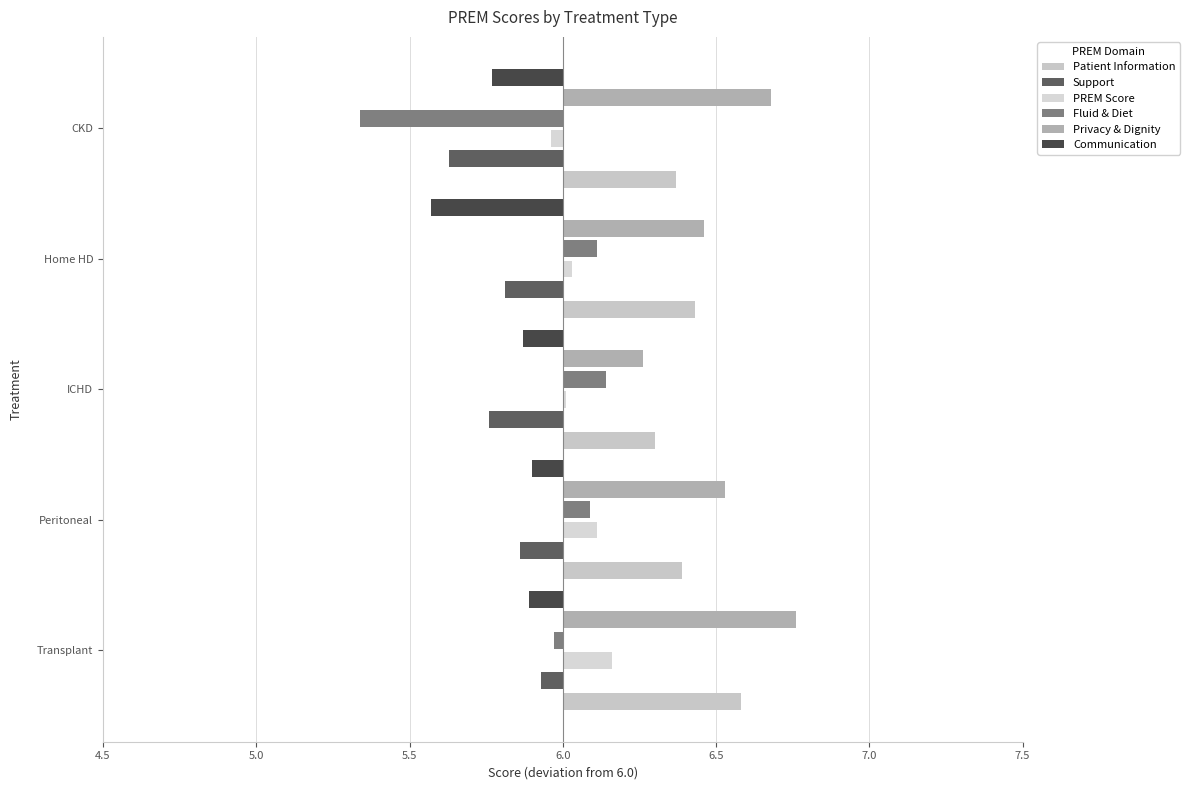

Which series has the largest range (max minus min)?

Fluid & Diet